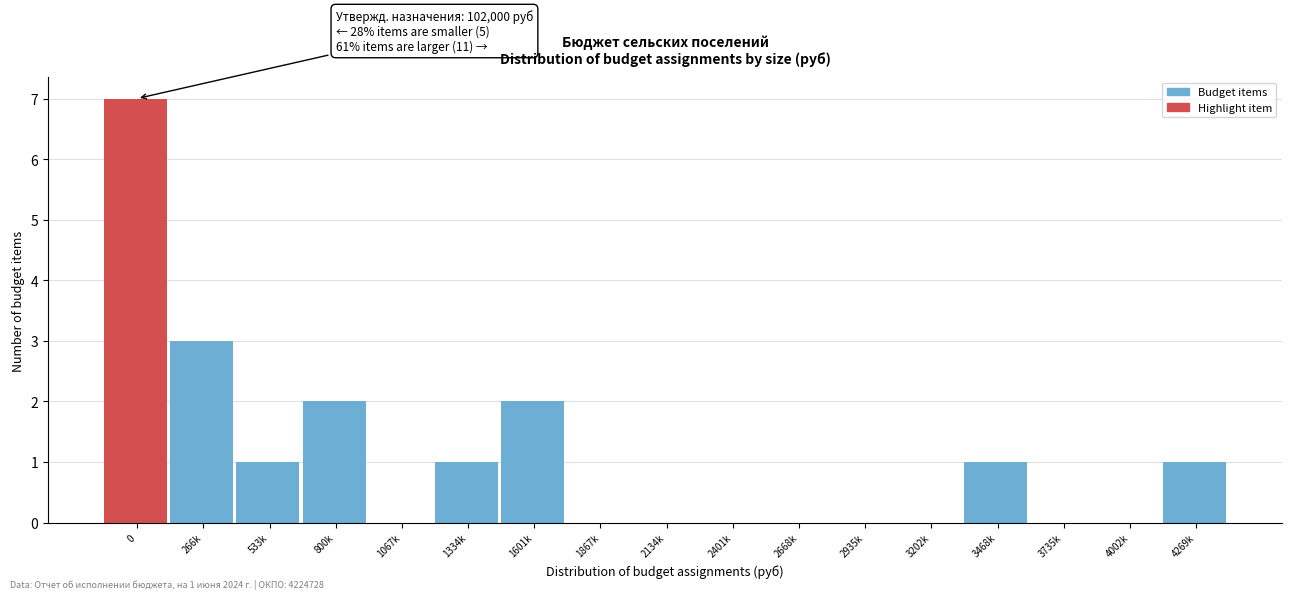

Reading left to right, what are all the values shown in this chart?

0=7	266k=3	533k=1	800k=2	1067k=0	1334k=1	1601k=2	1867k=0	2134k=0	2401k=0	2668k=0	2935k=0	3202k=0	3468k=1	3735k=0	4002k=0	4269k=1